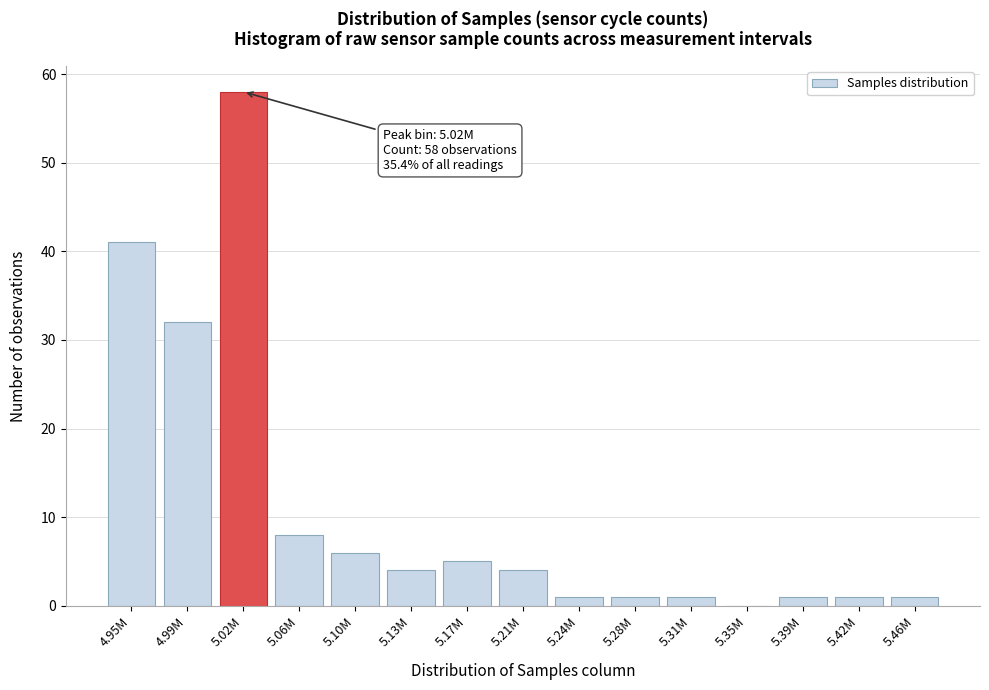

Reading left to right, extract all data points from this chart.

4.95M=41	4.99M=32	5.02M=58	5.06M=8	5.10M=6	5.13M=4	5.17M=5	5.21M=4	5.24M=1	5.28M=1	5.31M=1	5.35M=0	5.39M=1	5.42M=1	5.46M=1